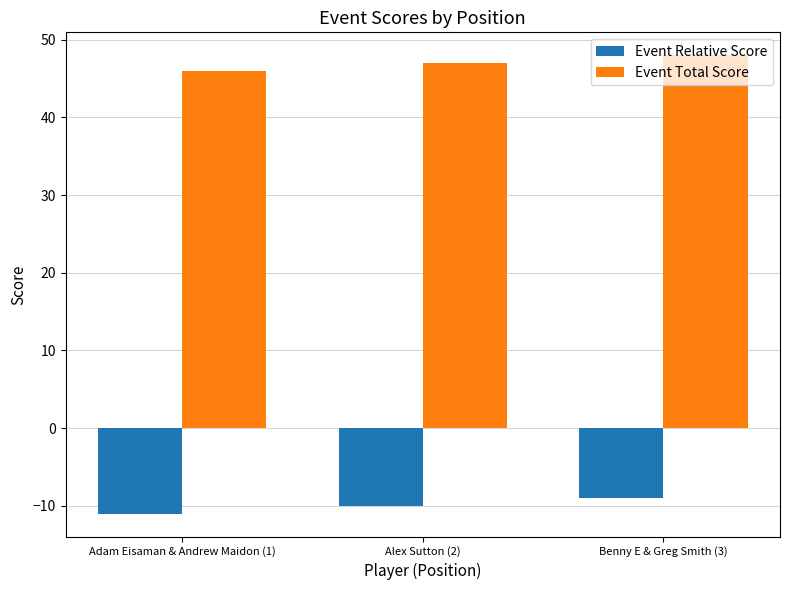

What value does the Event Total Score series have at Benny E & Greg Smith (3)?

48